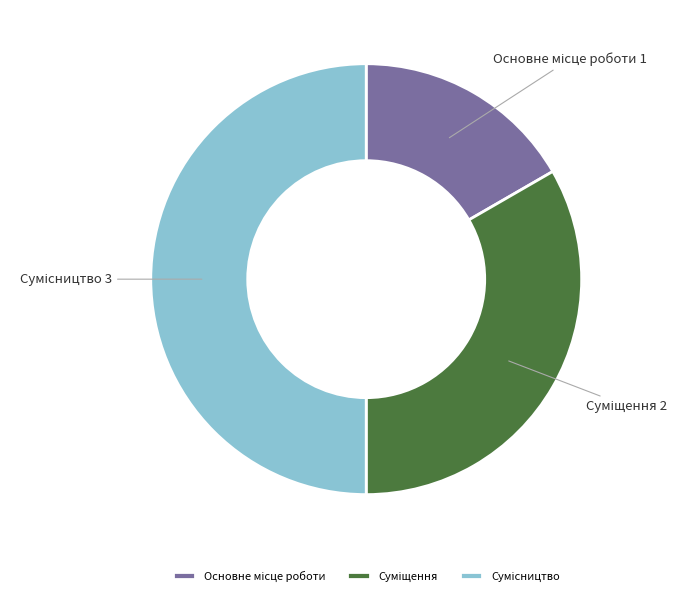

How many segments does this pie chart have?

3